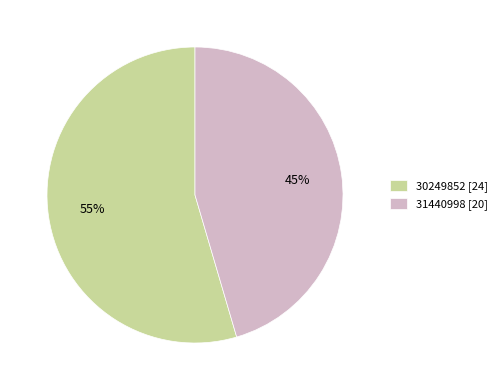

To the nearest percent, what is the average slice percentage?

50%